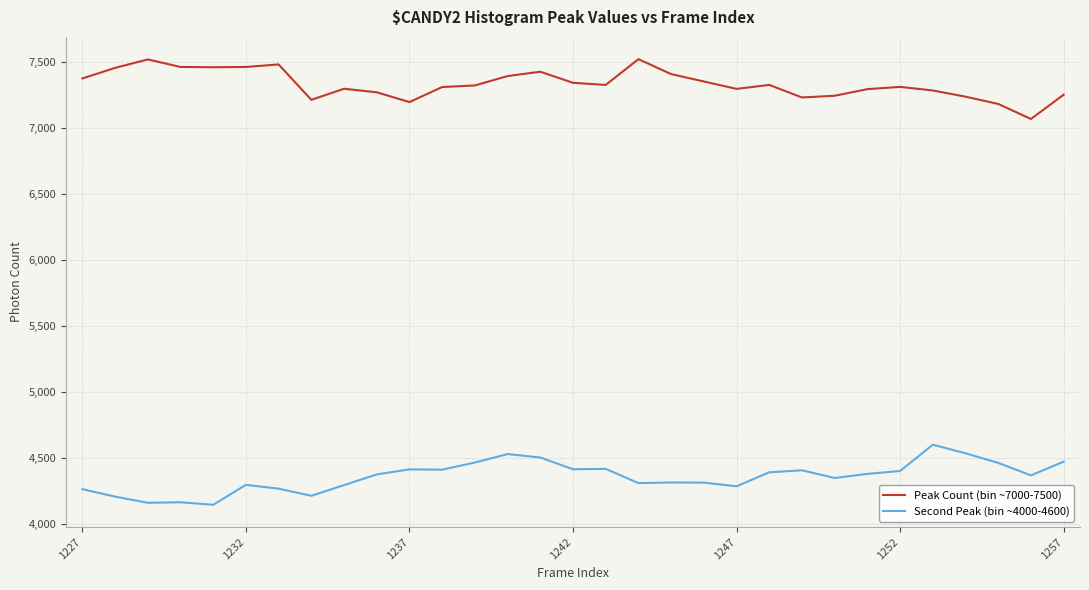

True or false: Peak Count (bin ~7000-7500) has more than 2 interior local peaks.

True